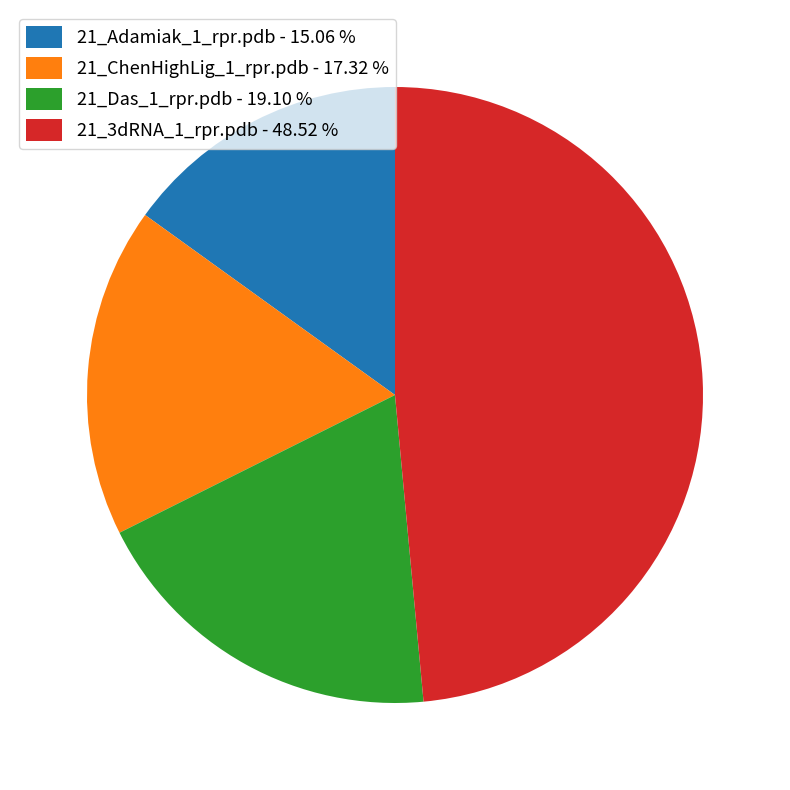

Is the sum of 21_Adamiak_1_rpr.pdb - 15.06 % and 21_Das_1_rpr.pdb - 19.10 % greater than half?

No